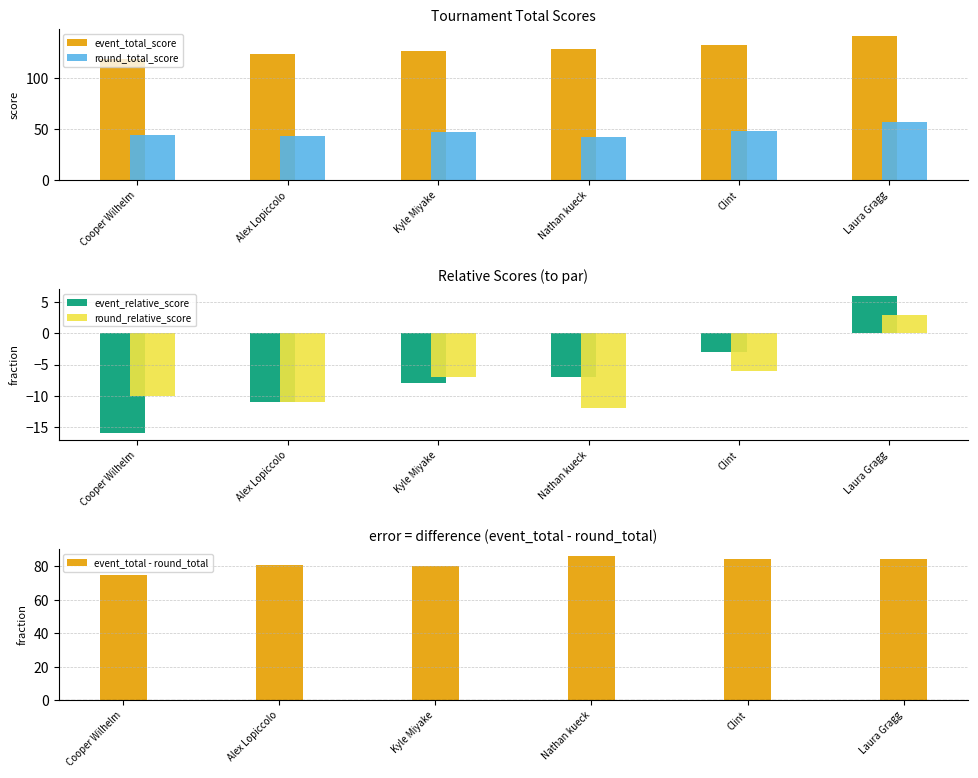

How many values in the round_relative_score series are below -7?

3